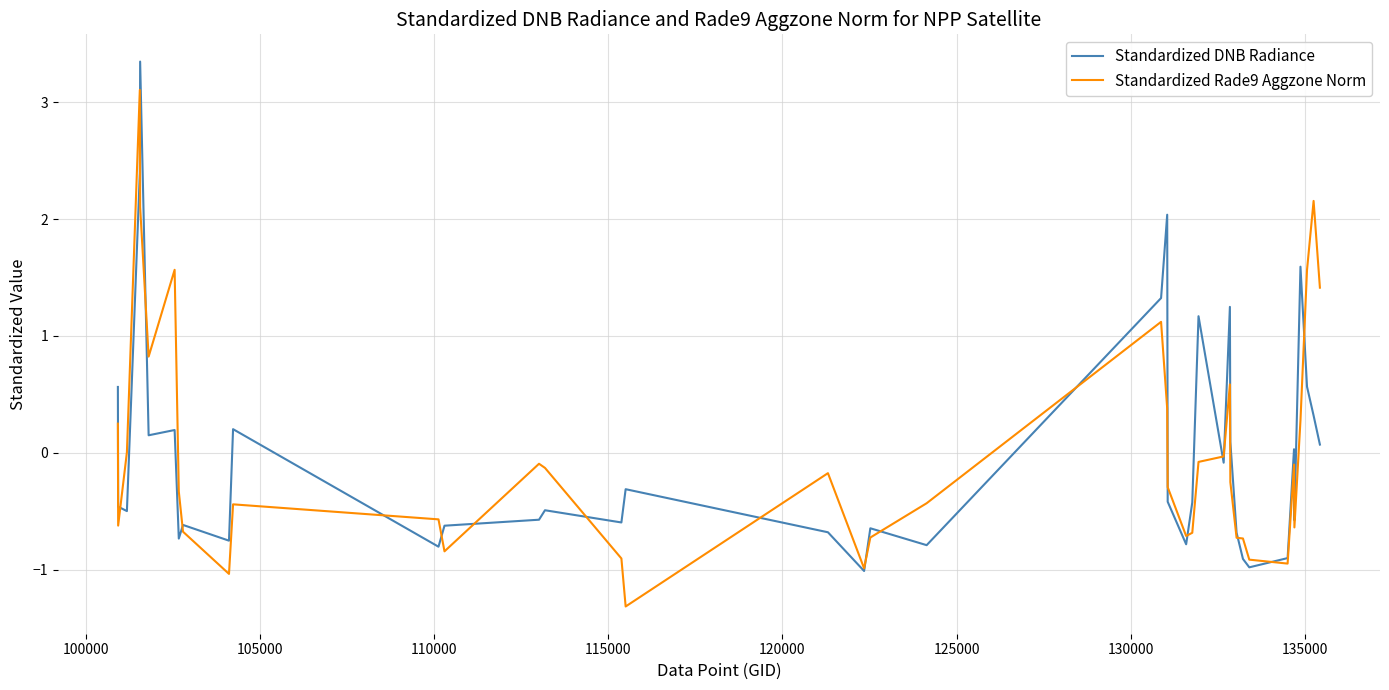

How many values in the Standardized DNB Radiance series exceed 0?

16